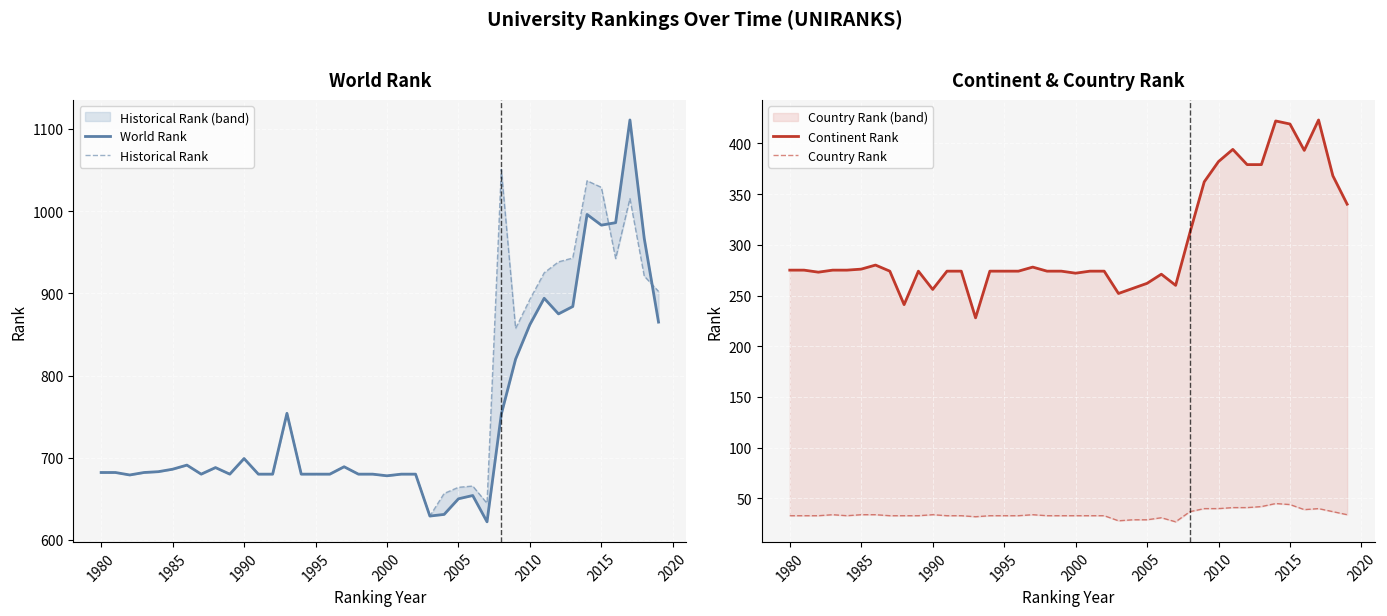

True or false: Historical Rank and Country Rank cross at least once.

False